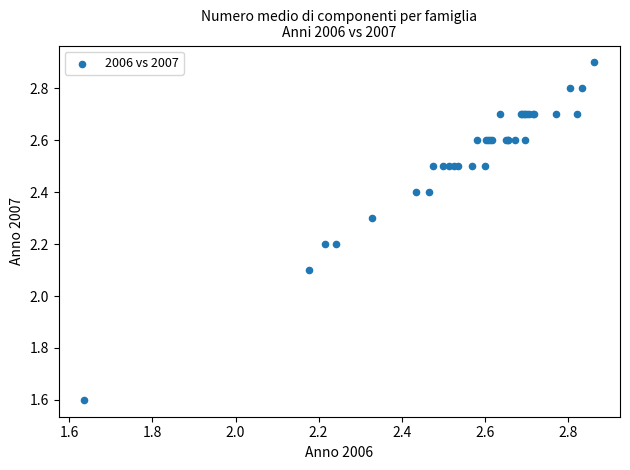

What Y value in the scatter plot is closest to 2?

2.1